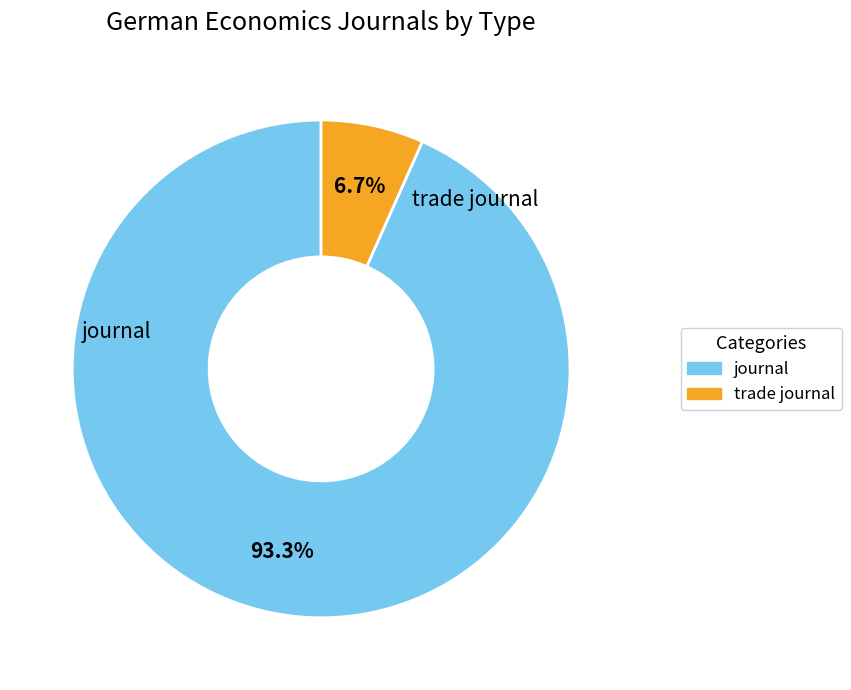

Which category has the smallest portion of the pie?

trade journal